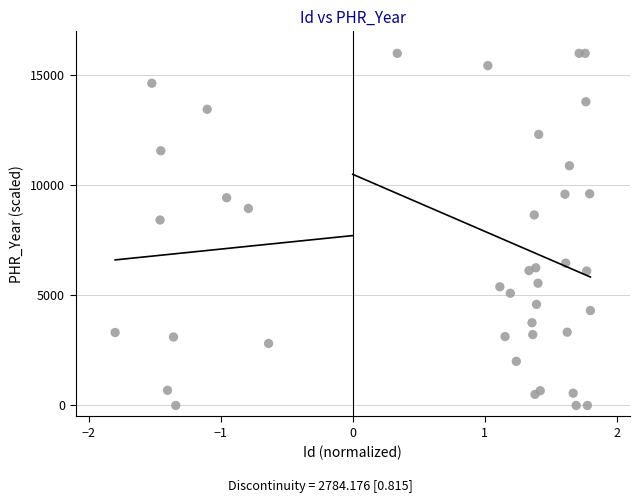

What Y value in the scatter plot is closest to 8000?

8427.4